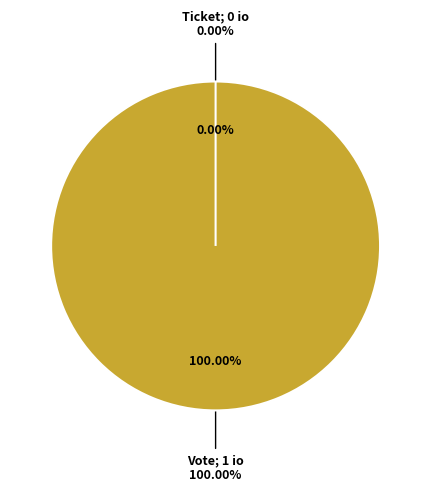

What is the largest slice in the pie chart?

Vote